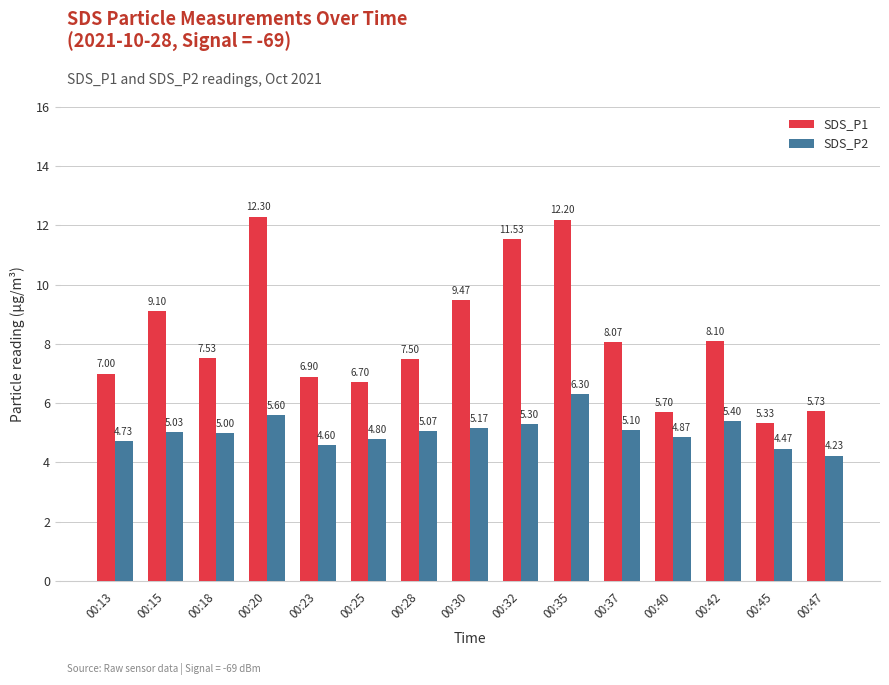

The value of SDS_P1 at 00:25 is 4.0. True or false?

False